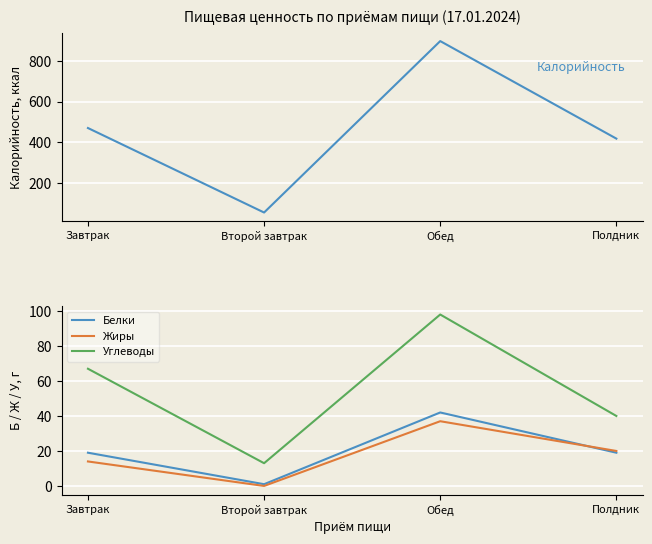

True or false: Белки and Калорийность intersect in this chart.

False